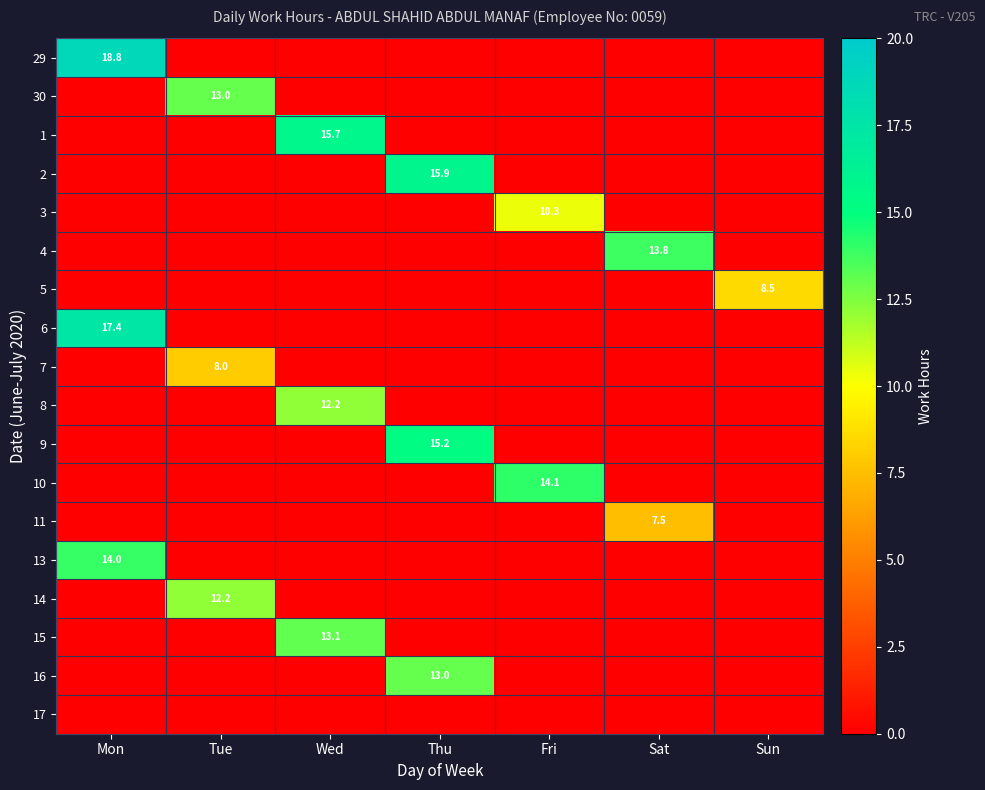

Is it true that 15 equals 5.9 at Wed?

False